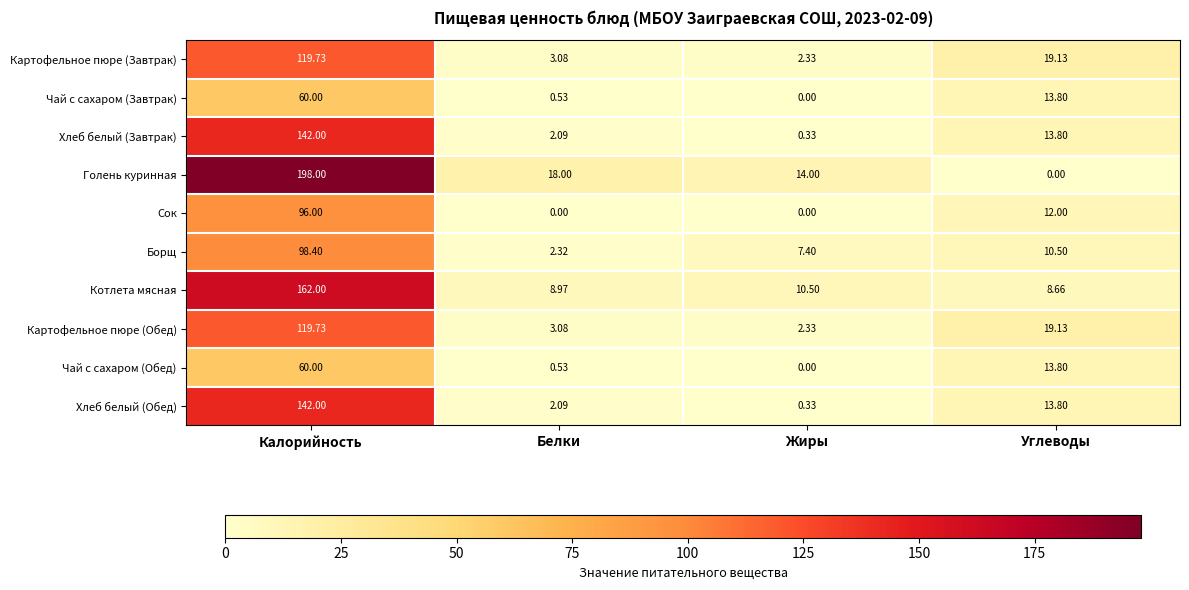

Where is Голень куринная nearest to the value 99?

Белки